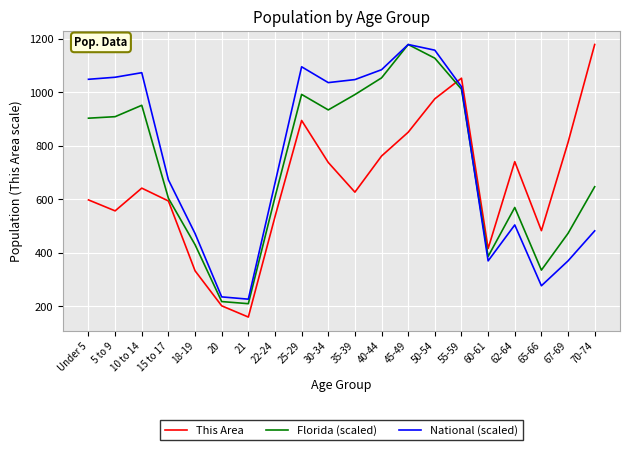

What is the difference between the highest and lowest values at 30-34?

298.5